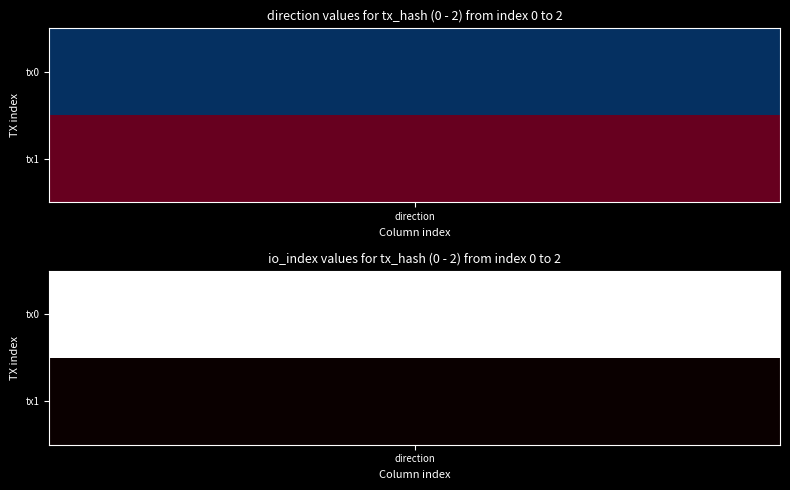

Which has a higher value, io_index or direction?

io_index